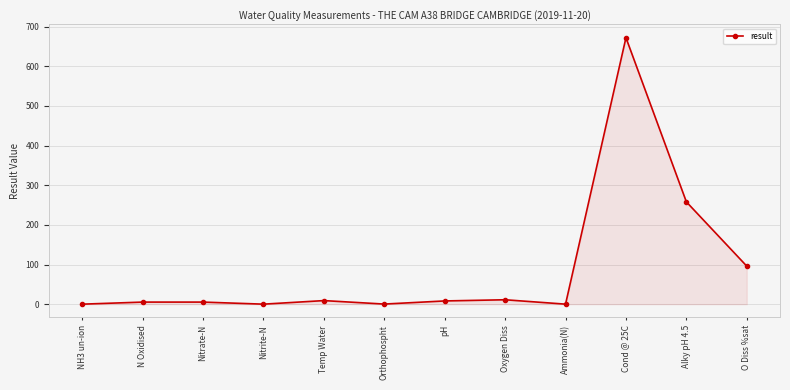

What is the maximum value shown in the chart?

672.0